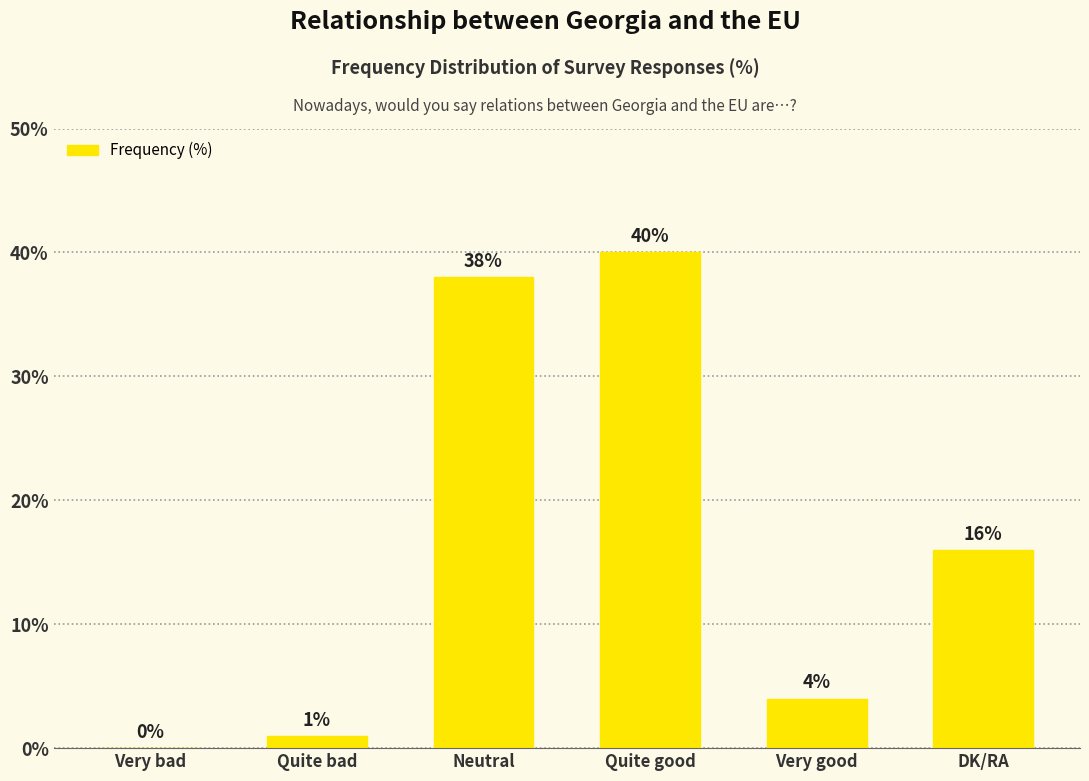

What is the change in value from Very bad to DK/RA?

+16